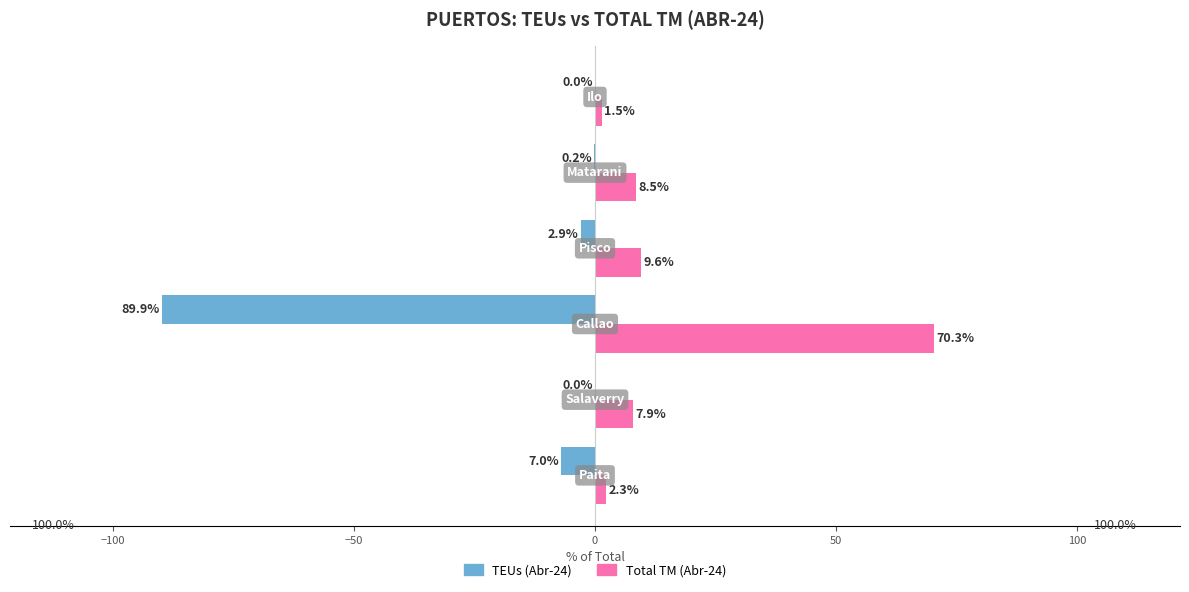

What is the greatest value displayed?

70.3